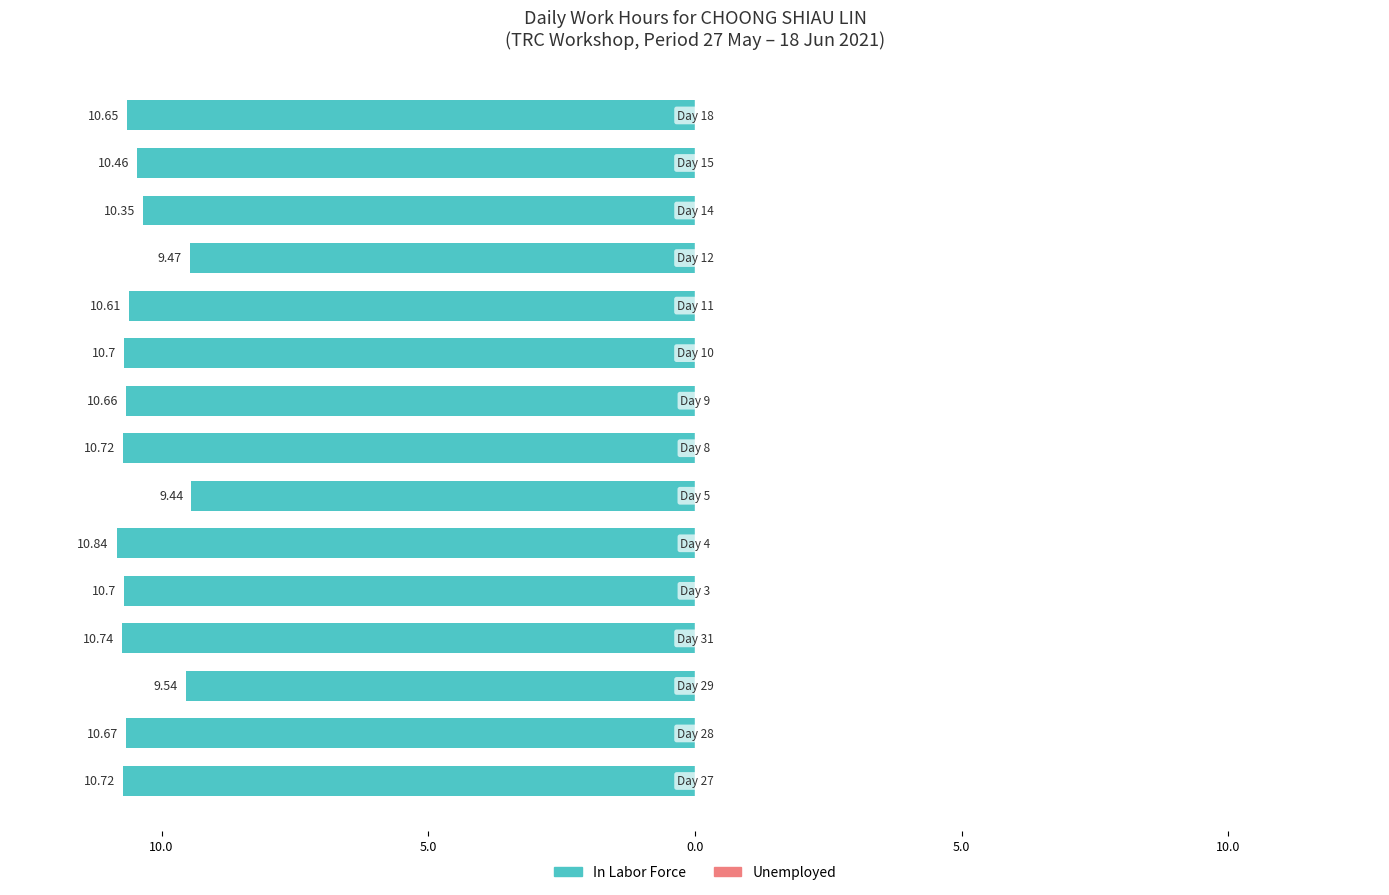

Are the bars horizontal?

Yes